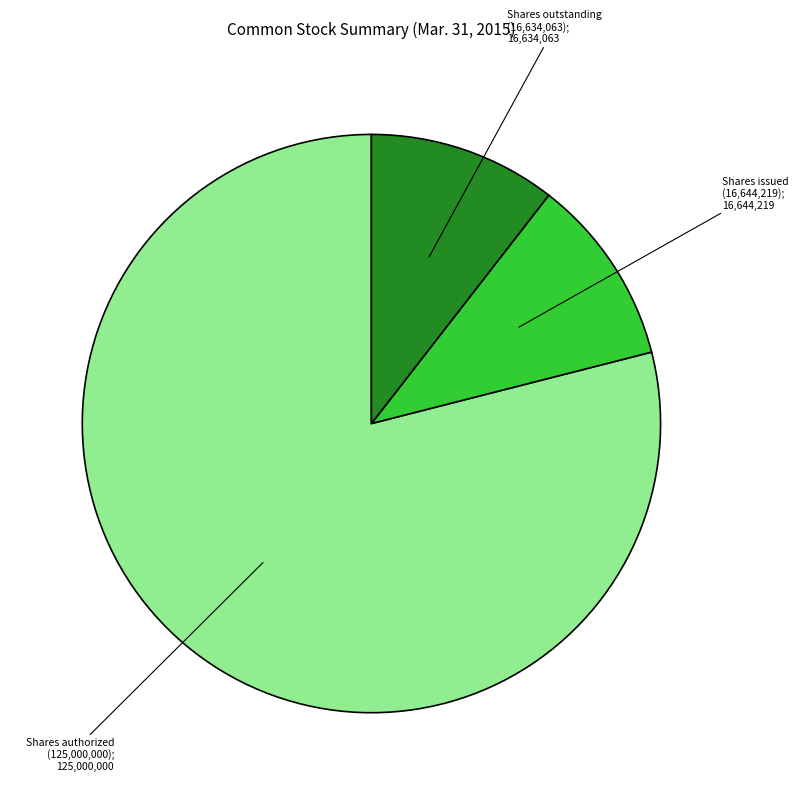

Does any single category account for the majority?

Yes